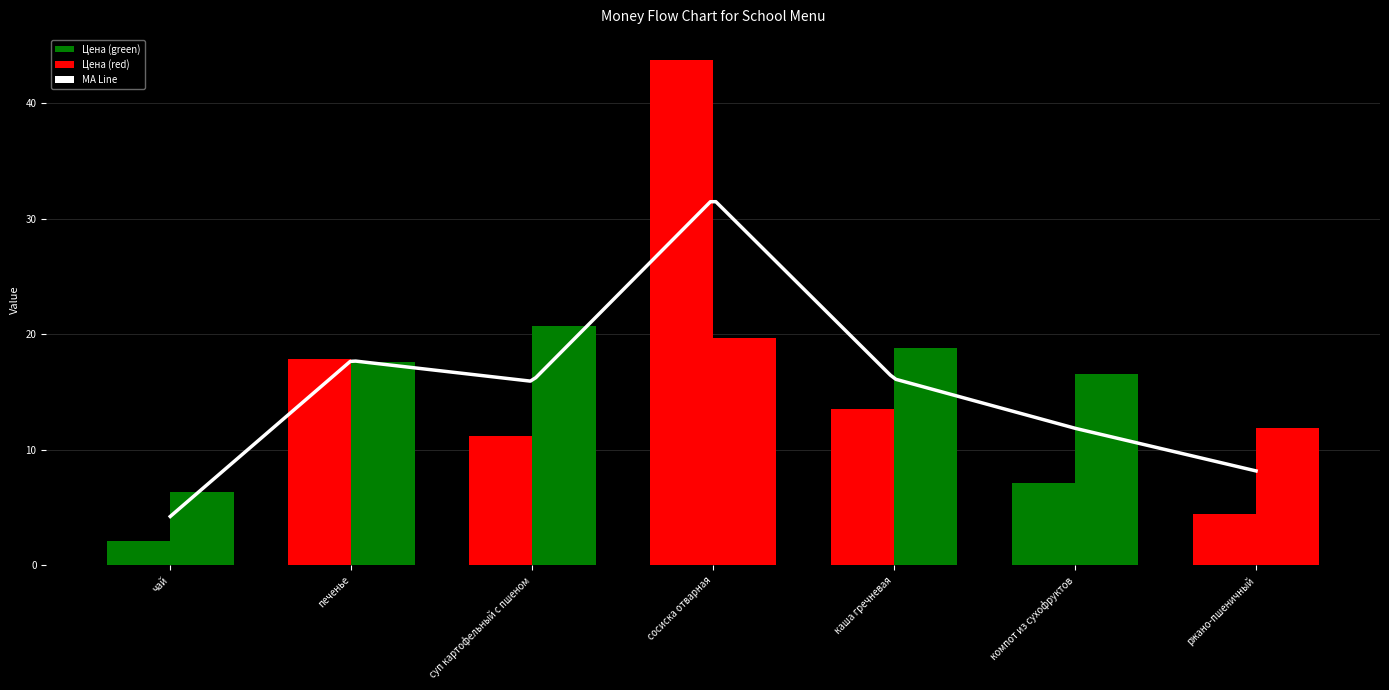

Which category has the highest value in the Калорийность series?

суп картофельный с пшеном